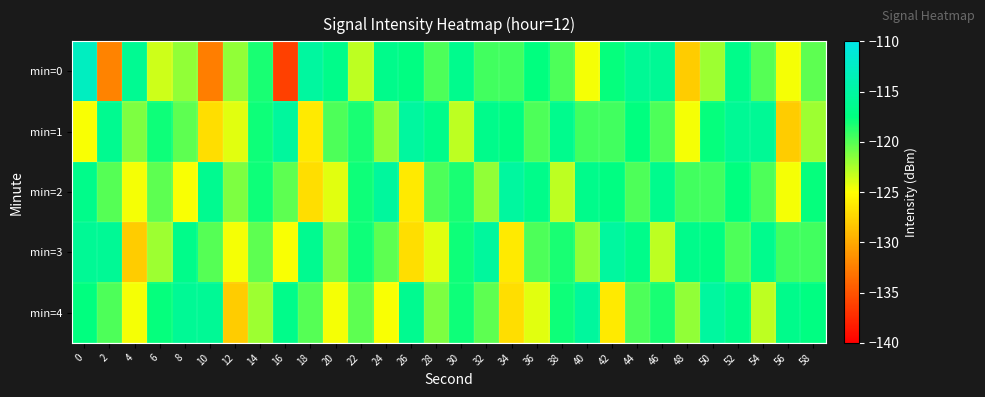

What is the greatest value displayed?

-112.7